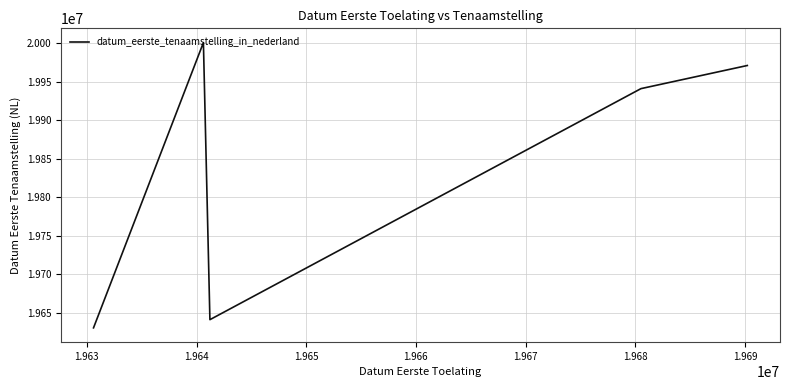

How many categories are shown in the chart?

5